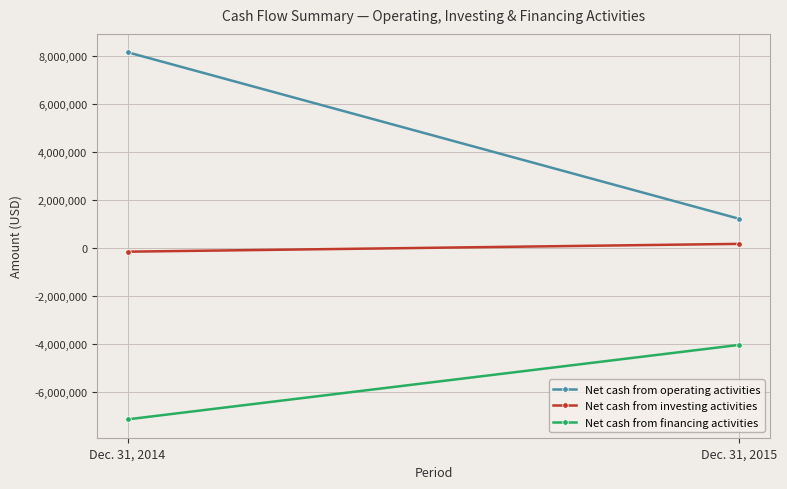

At how many categories does at least one series exceed -2425302?

2